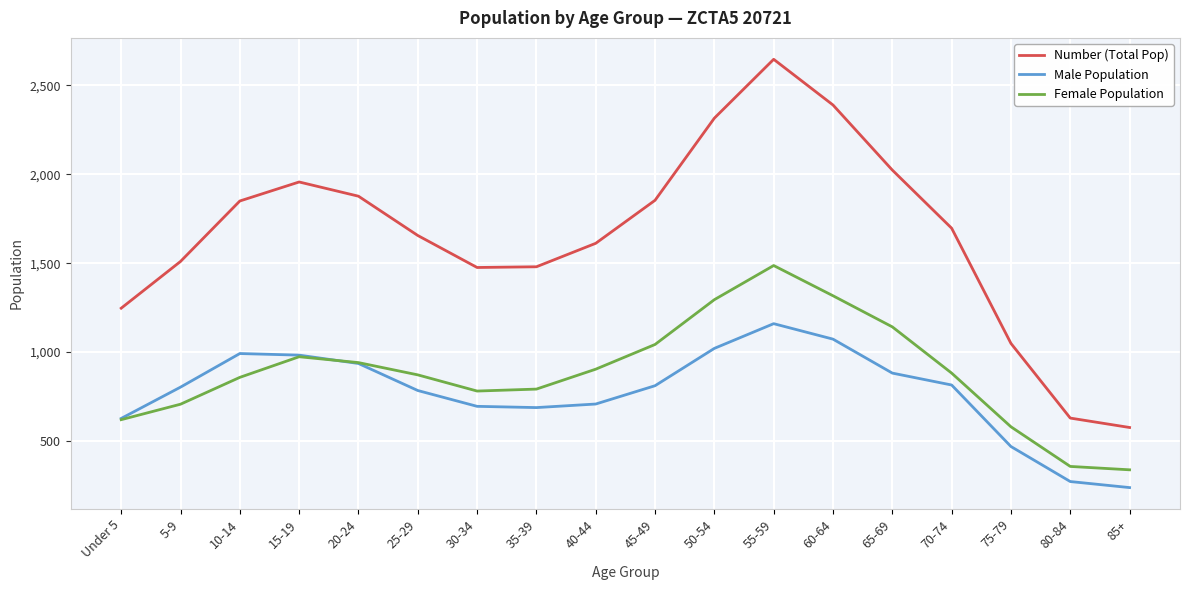

Which series has the largest range (max minus min)?

Number (Total Pop)